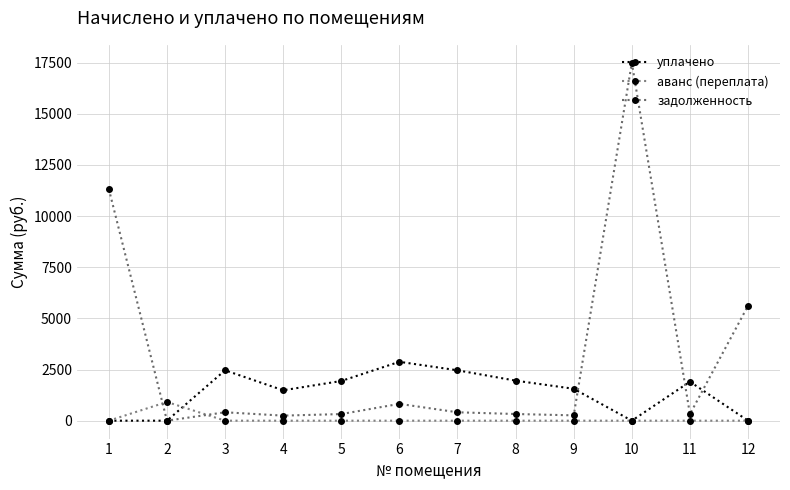

Reading right to left, list all the values displayed in this chart.

уплачено: 0.0	1905.4	0.0	1559.5	1957.0	2462.4	2877.8	1939.7	1486.1	2462.4	0.0	0.0
аванс (переплата): 0.0	0.0	0.0	0.0	0.0	0.0	0.0	0.0	0.0	0.0	914.6	0.0
задолженность: 5618.0	319.0	17495.2	259.9	326.2	410.4	822.2	323.3	247.7	410.4	0.0	11321.4